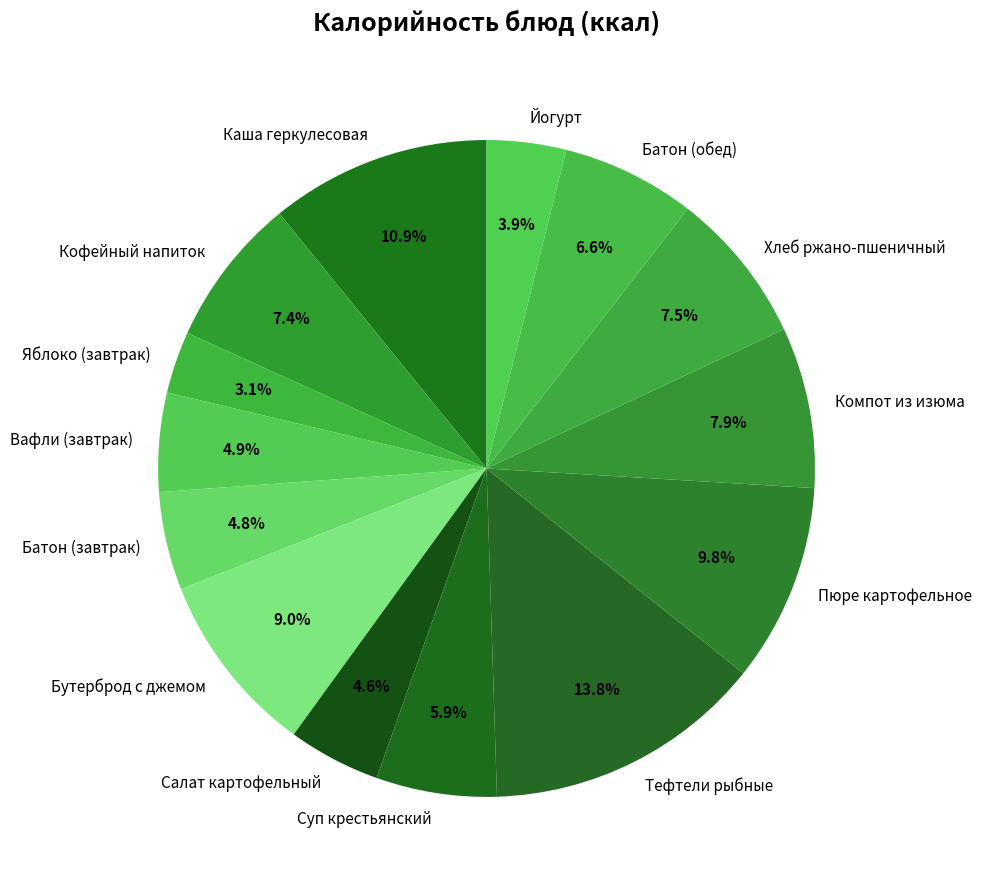

The Каша геркулесовая slice represents 11% of the pie. True or false?

True